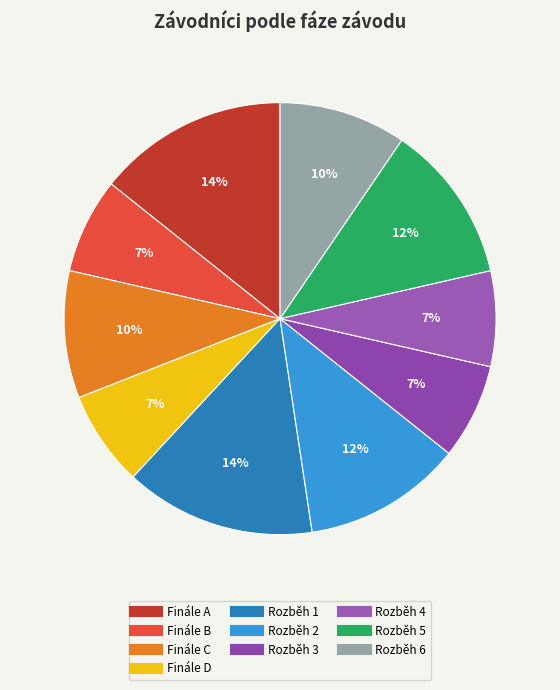

Between Finále D and Rozběh 4, which is larger?

Finále D